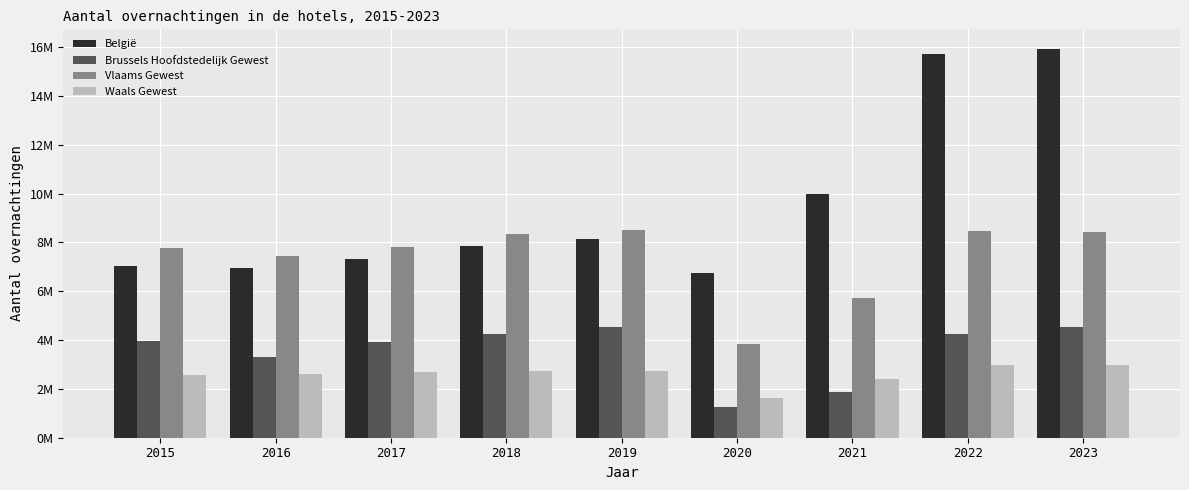

What is the spread (max minus min) of values at 2023?

12957002